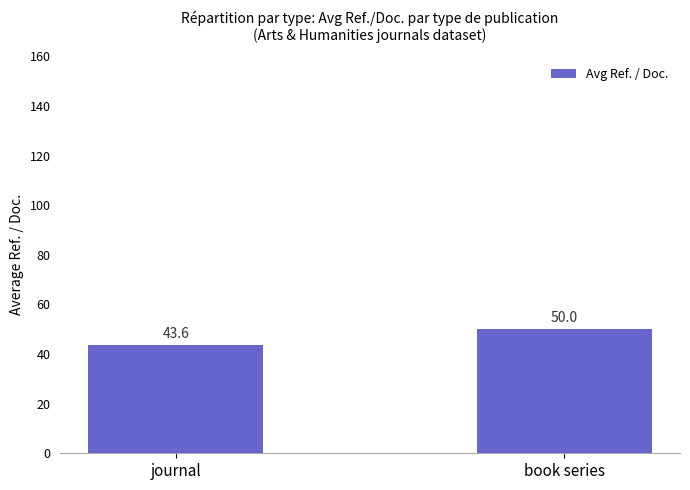

What is the difference between the maximum and minimum values?

6.4